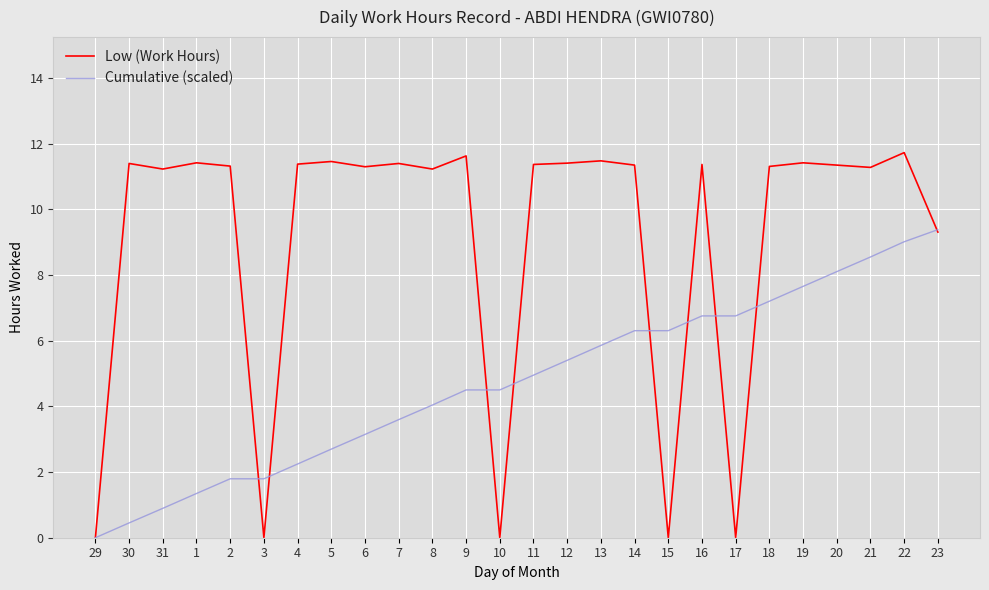

What is the greatest value displayed?

11.7